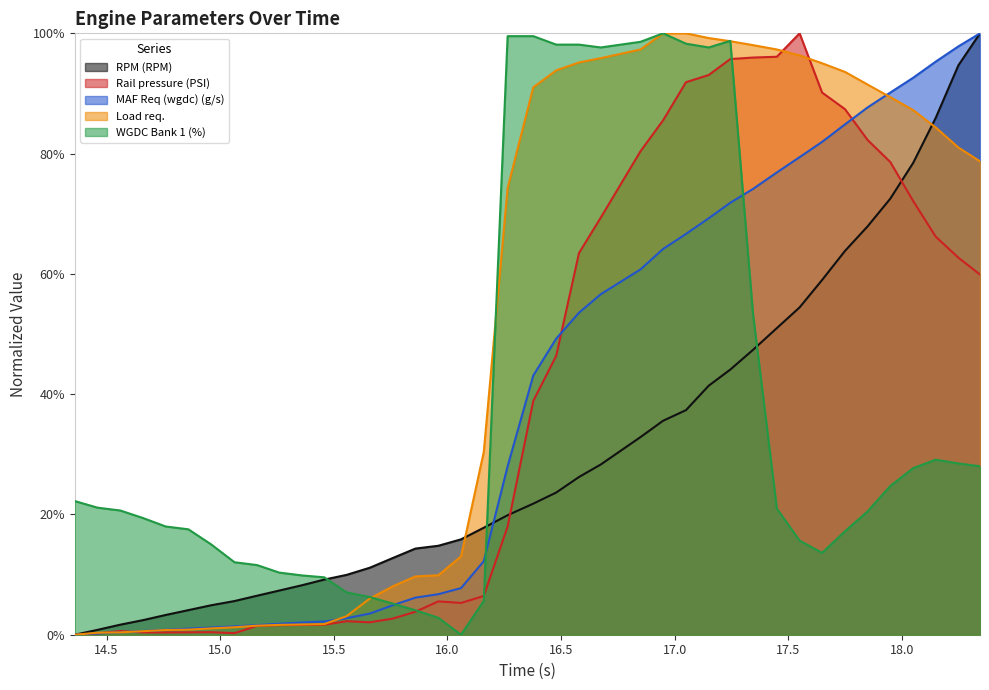

Which series has the widest spread of values?

RPM (RPM)